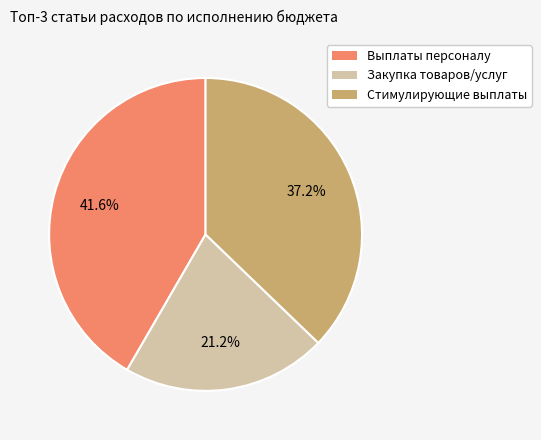

What percentage is NOT represented by Закупка товаров/услуг?

78.8%